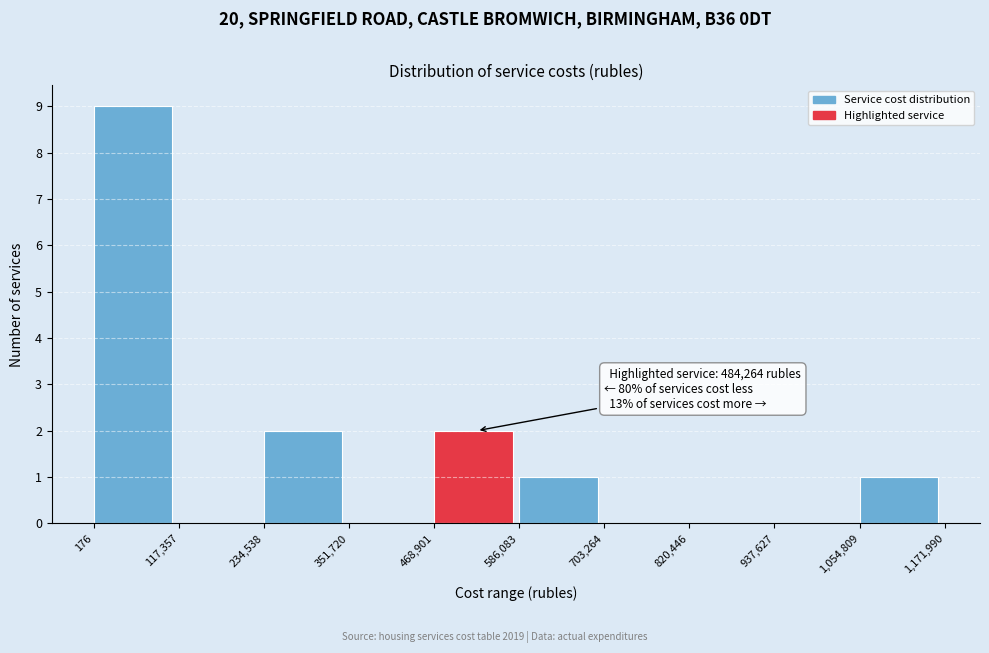

Which range on the x-axis has the tallest bar?

176 to 117,357